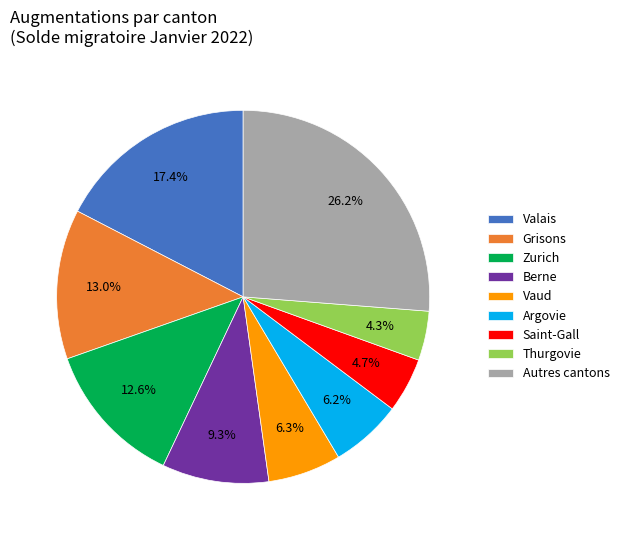

True or false: Valais accounts for 10% of the total.

False